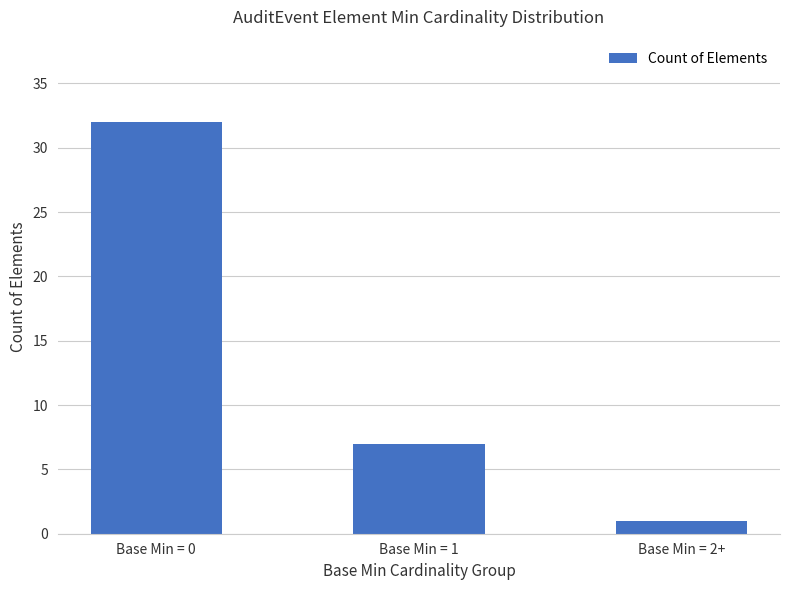

At which category does the chart reach its peak across all series?

Base Min = 0